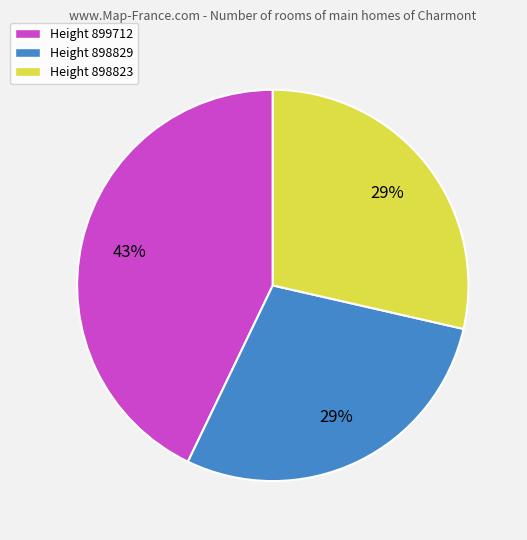

Combined, do Height 899712 and Height 898829 account for over 50%?

Yes